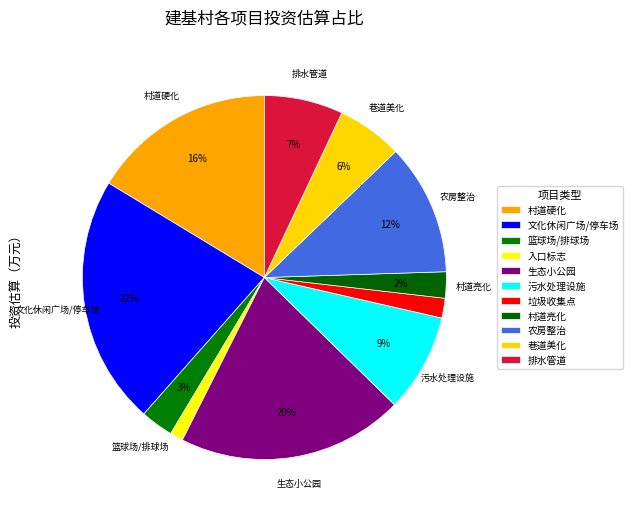

How many segments does this pie chart have?

11